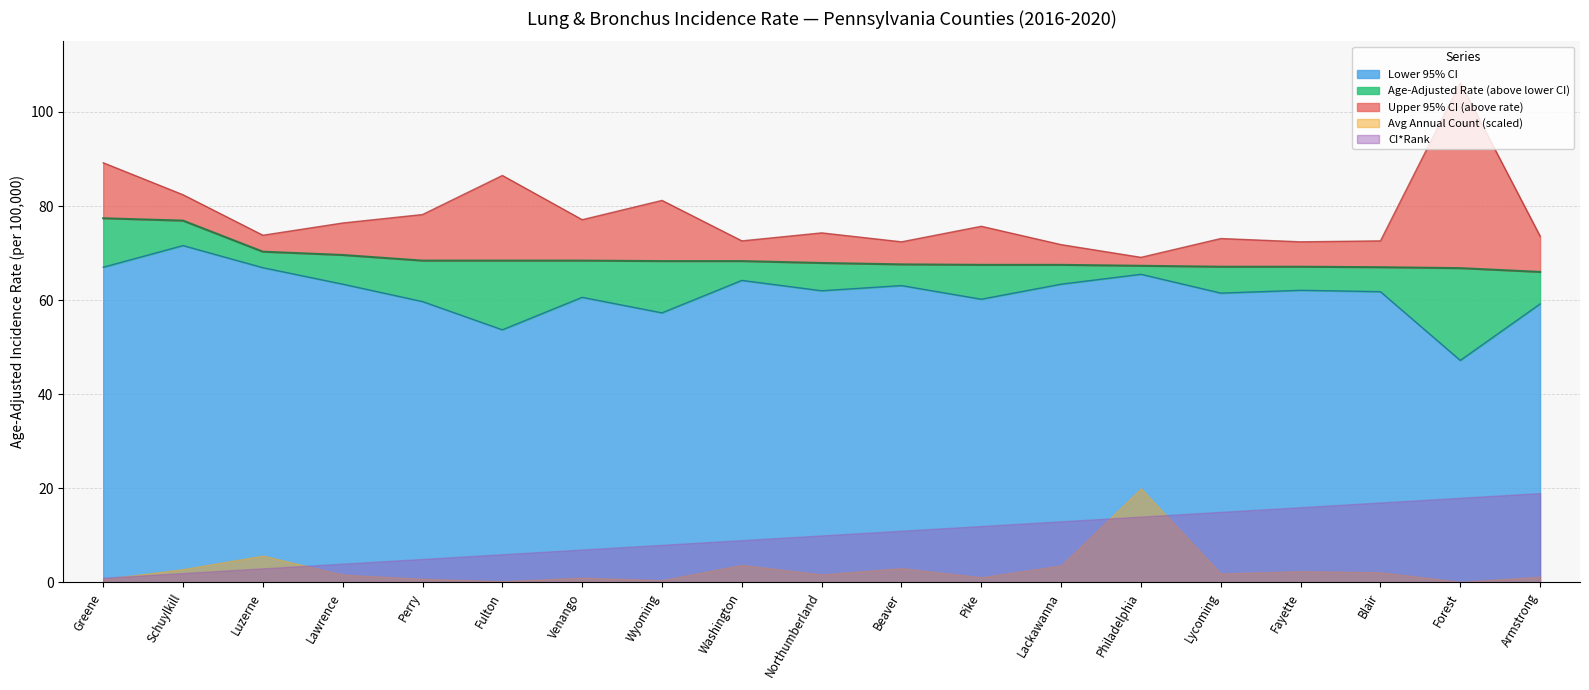

What is the label of the 17th point from the right?

Luzerne